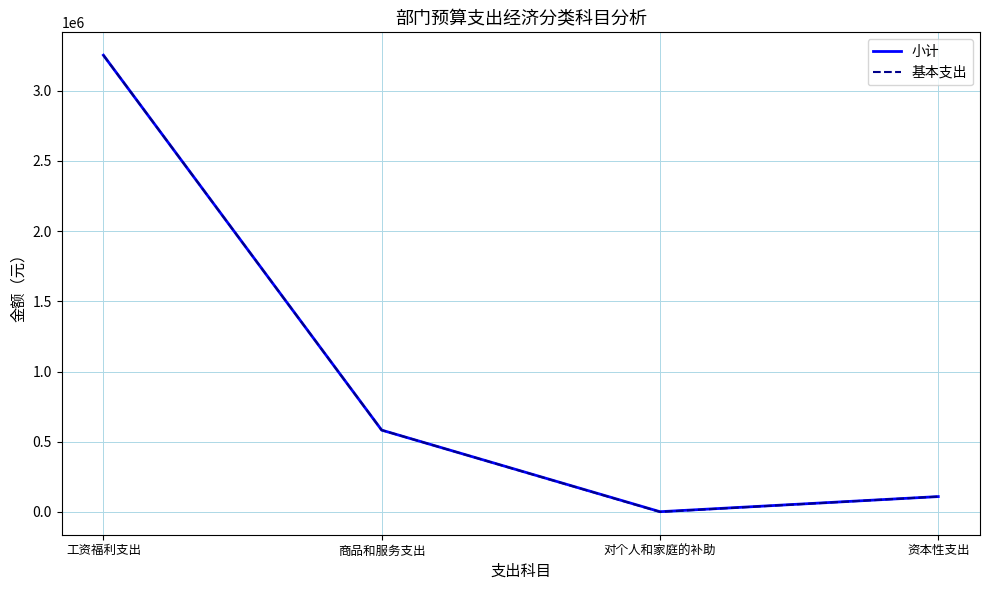

Reading left to right, list all the values displayed in this chart.

小计: 工资福利支出=3253849.8	商品和服务支出=582484.9	对个人和家庭的补助=1280.0	资本性支出=109055.0
基本支出: 工资福利支出=3253849.8	商品和服务支出=582484.9	对个人和家庭的补助=0.0	资本性支出=109055.0